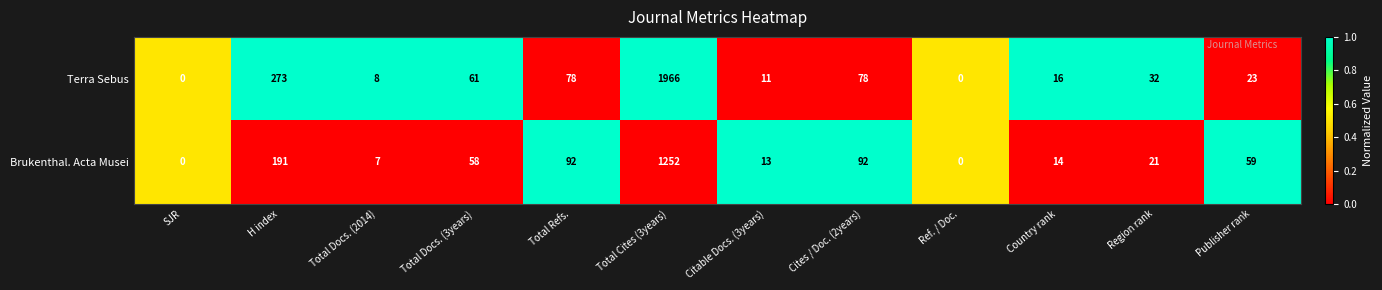

Which category has the highest value in the Terra Sebus series?

Total Cites (3years)